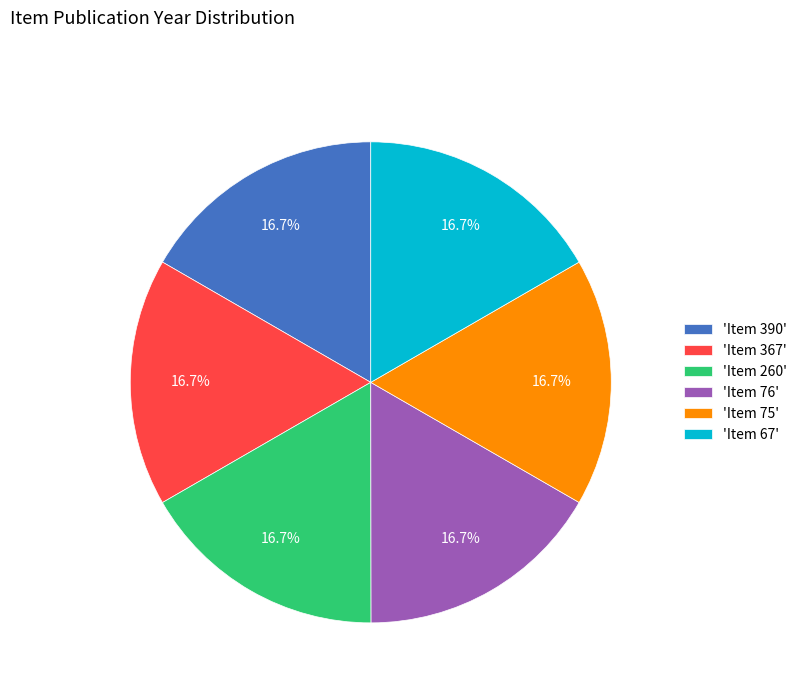

Approximately how many times larger is the value at 'Item 390' compared to 'Item 76'?

1.0